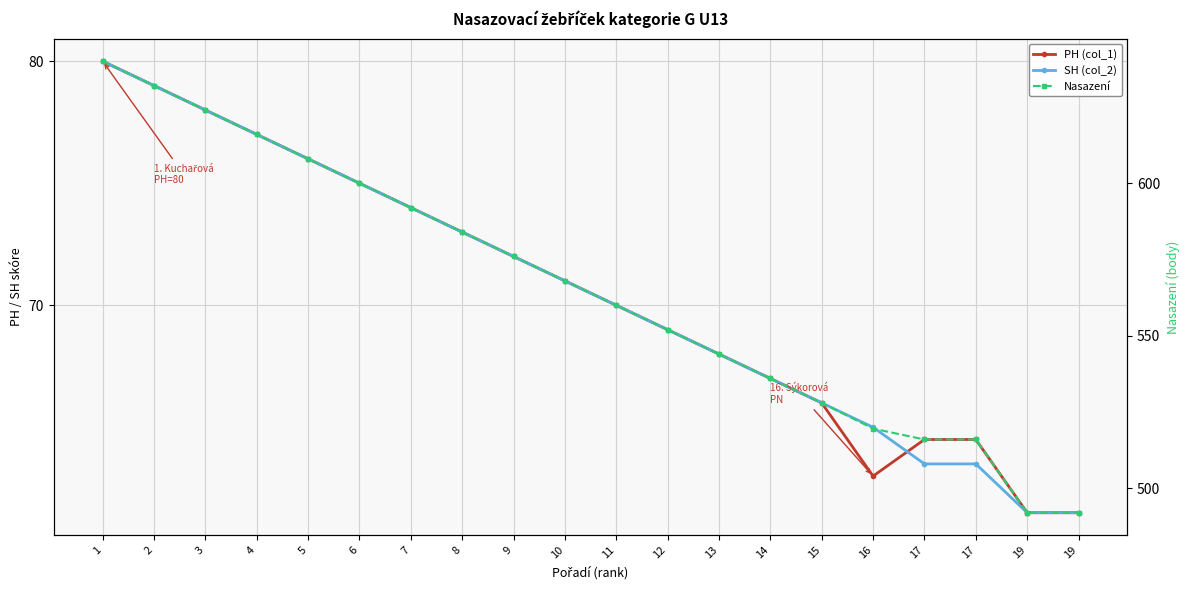

Which has a higher value, 16 or 7?

7